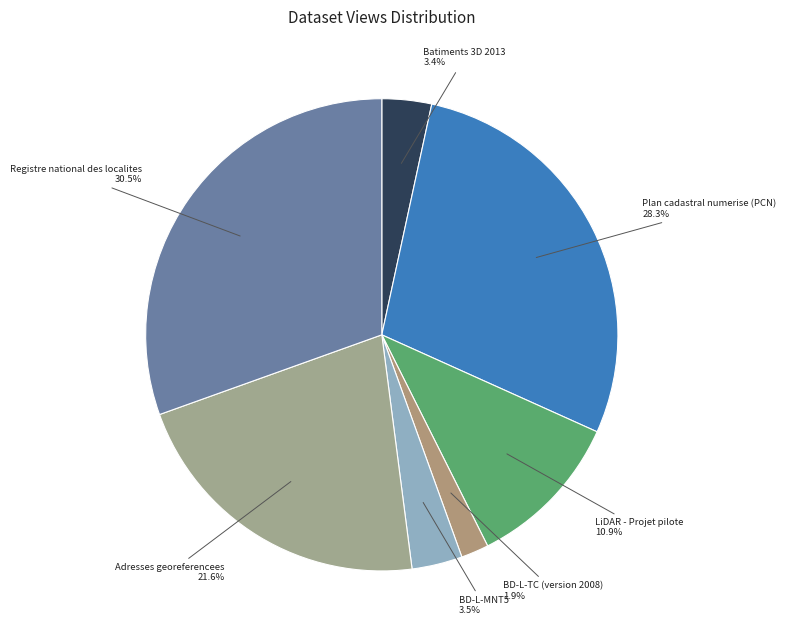

What percentage is the BD-L-TC (version 2008) slice, to the nearest percent?

2%